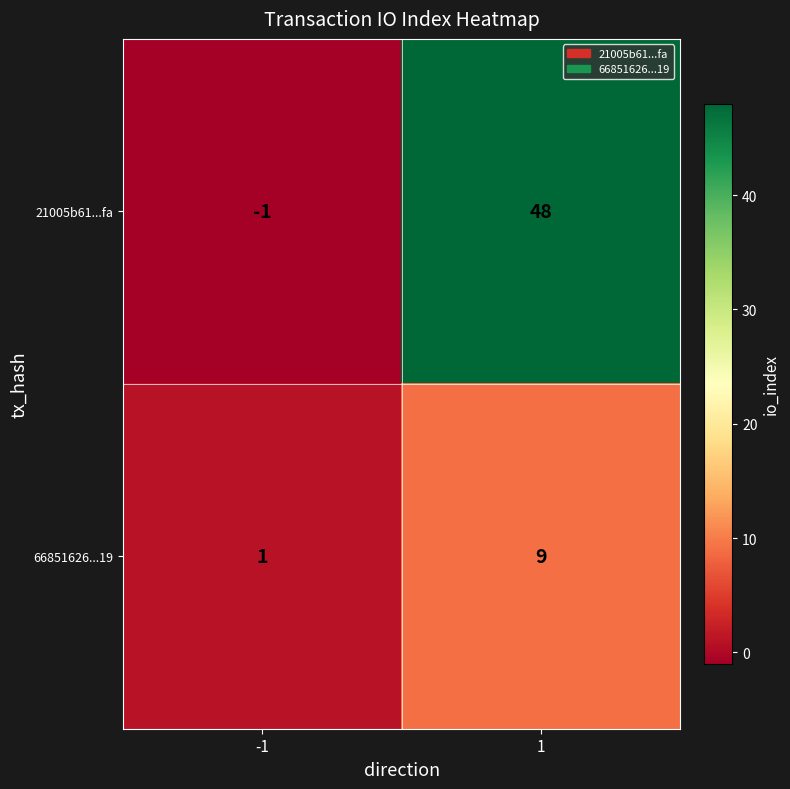

What is the sum of the 66851626...19 values at 1 and -1?

10